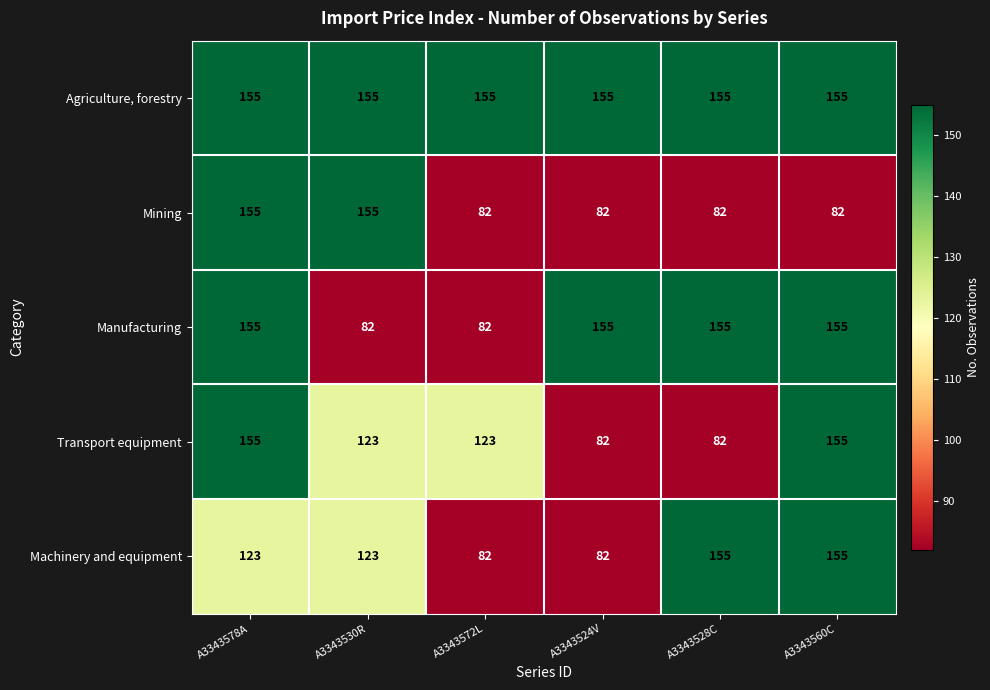

Reading right to left, extract all data points from this chart.

Agriculture, forestry: A3343560C=155	A3343528C=155	A3343524V=155	A3343572L=155	A3343530R=155	A3343578A=155
Mining: A3343560C=82	A3343528C=82	A3343524V=82	A3343572L=82	A3343530R=155	A3343578A=155
Manufacturing: A3343560C=155	A3343528C=155	A3343524V=155	A3343572L=82	A3343530R=82	A3343578A=155
Transport equipment: A3343560C=155	A3343528C=82	A3343524V=82	A3343572L=123	A3343530R=123	A3343578A=155
Machinery and equipment: A3343560C=155	A3343528C=155	A3343524V=82	A3343572L=82	A3343530R=123	A3343578A=123